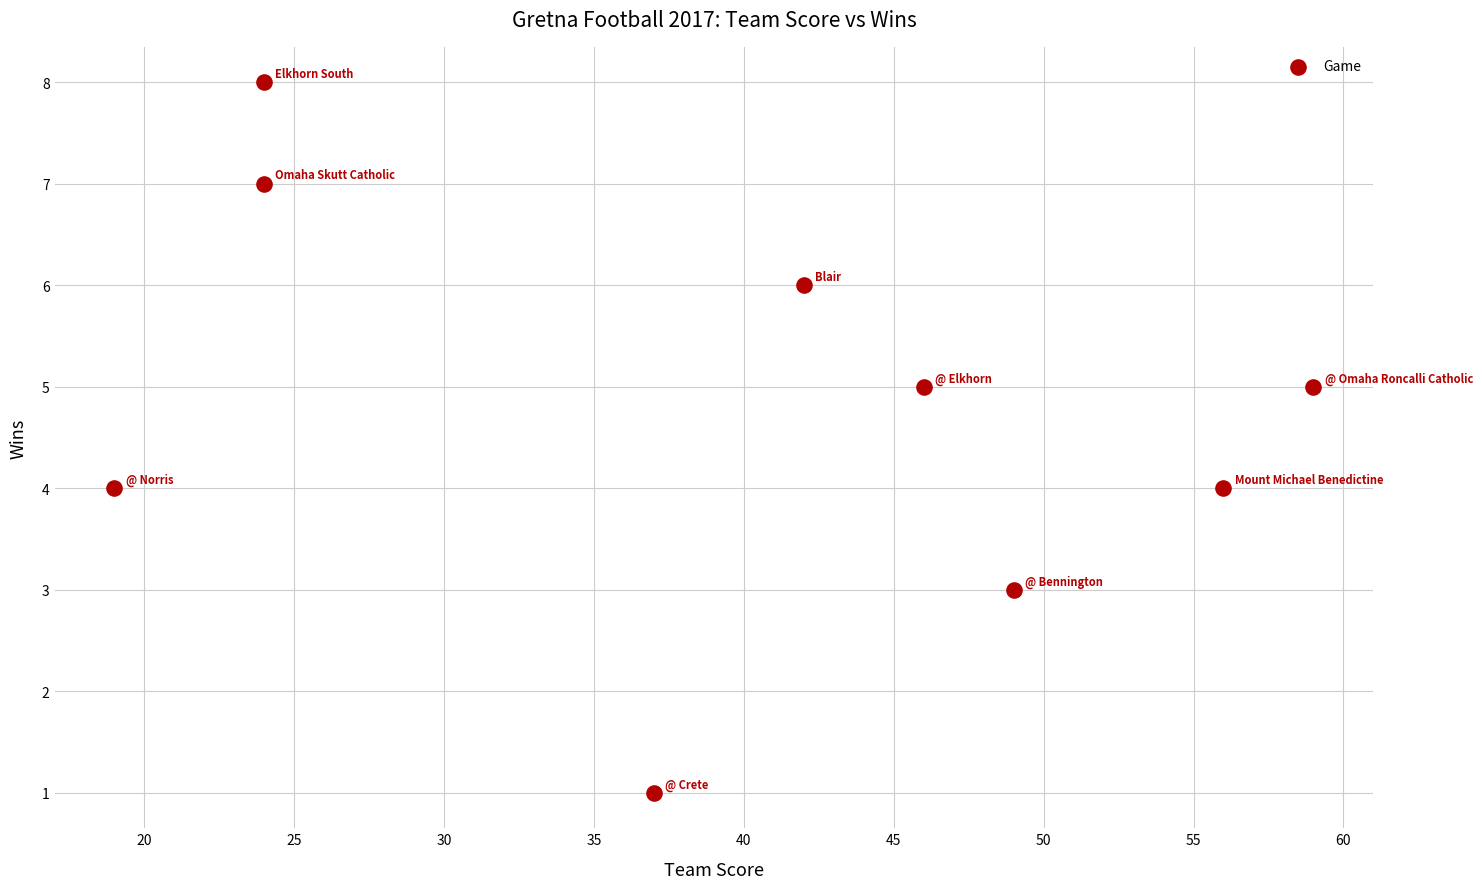

What is the average X value?

40